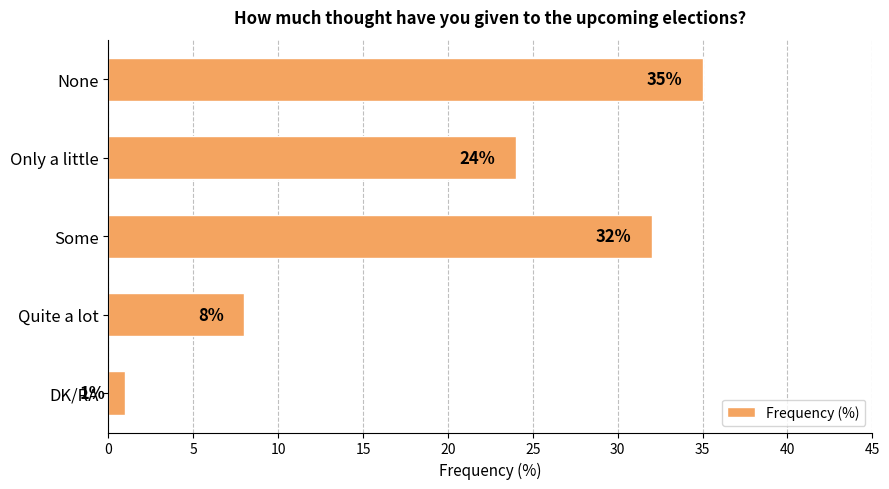

Reading bottom to top, extract all data points from this chart.

DK/RA=1	Quite a lot=8	Some=32	Only a little=24	None=35